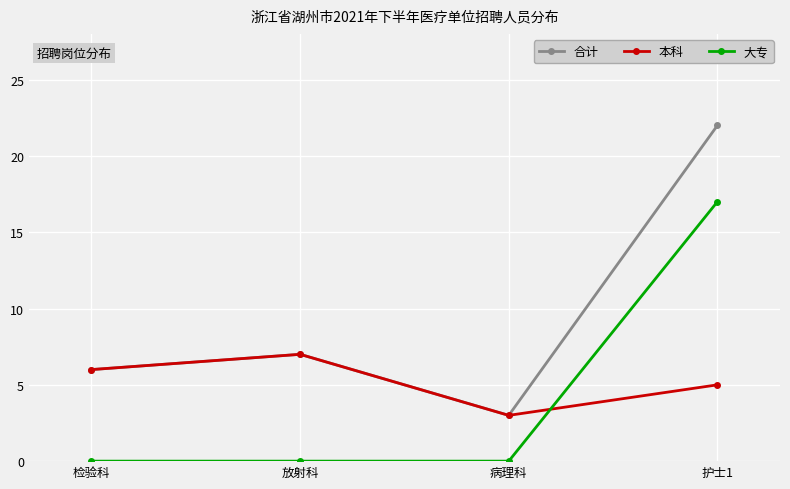

What is the difference between the maximum and second lowest values in the 合计 series?

16